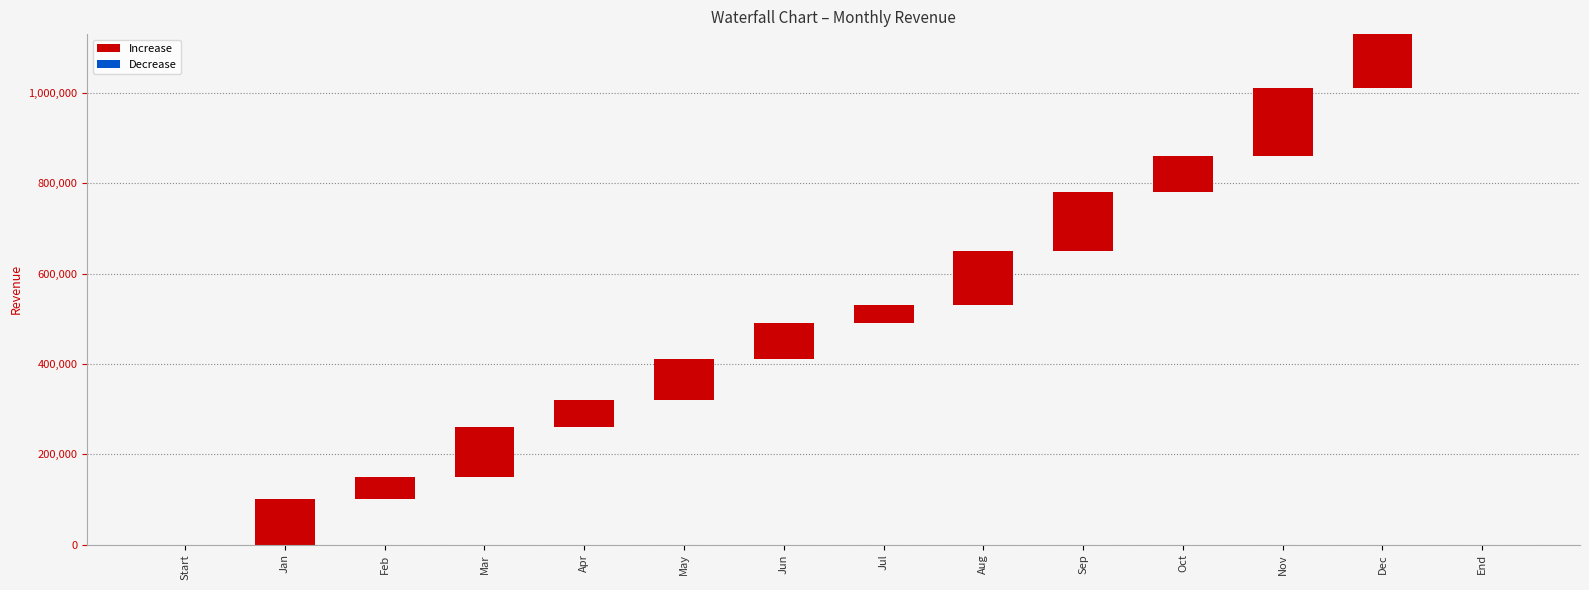

What is the difference between the second highest and minimum values in the Increase series?

130000